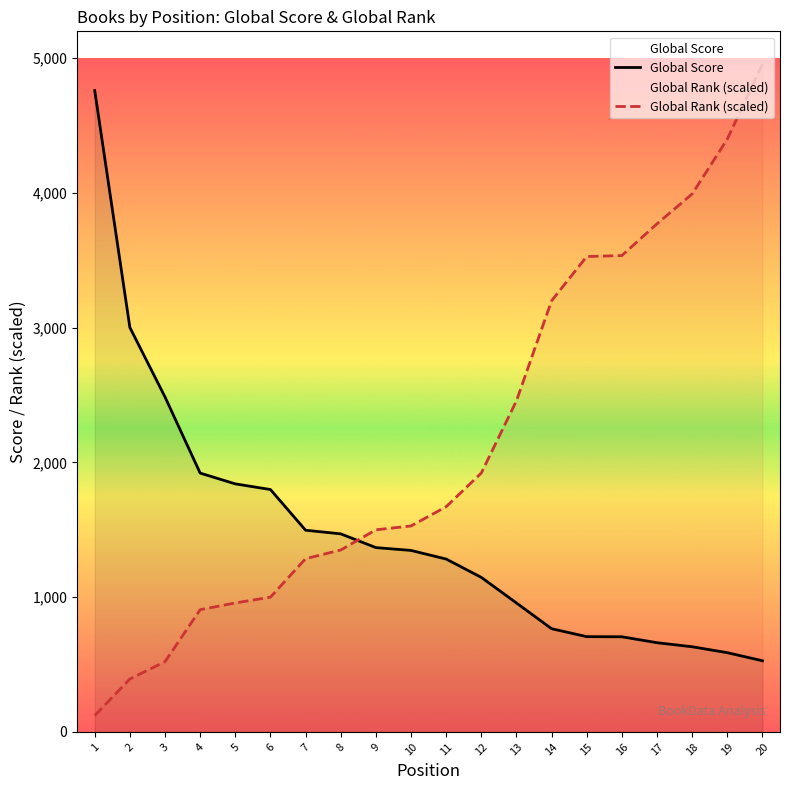

Rank the series by their average value, from lowest to highest.

Global Score, Global Rank (scaled)